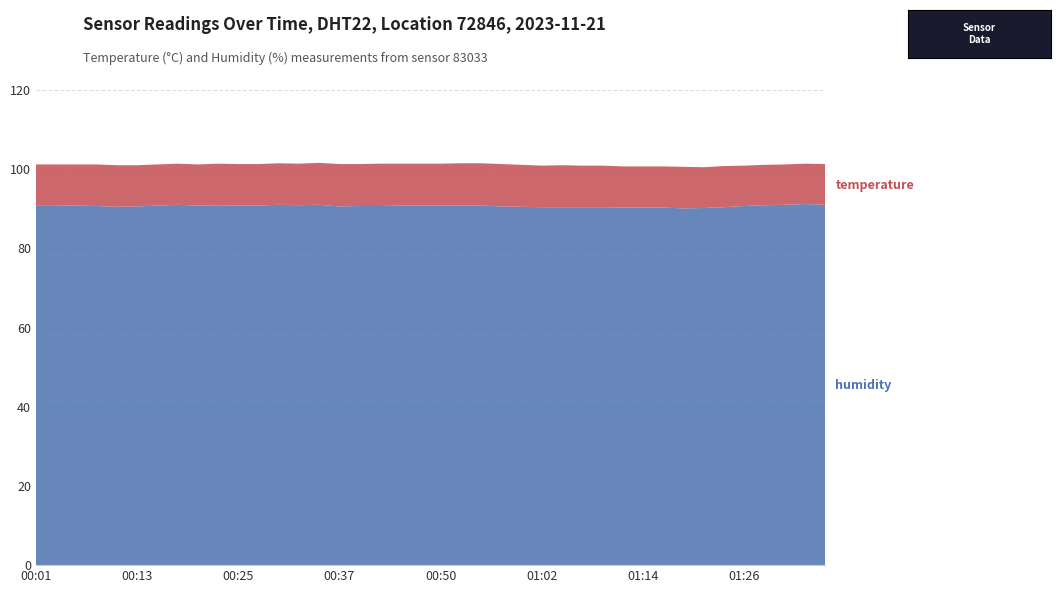

Reading right to left, transcribe all the data shown in this chart.

temperature: 01:36=10.3	01:33=10.2	01:31=10.2	01:29=10.2	01:26=10.2	01:24=10.4	01:21=10.3	01:19=10.5	01:16=10.4	01:14=10.4	01:12=10.4	01:09=10.5	01:07=10.5	01:04=10.6	01:02=10.5	00:59=10.6	00:57=10.7	00:54=10.7	00:52=10.7	00:50=10.6	00:47=10.6	00:45=10.6	00:42=10.7	00:40=10.6	00:37=10.7	00:35=10.6	00:32=10.5	00:30=10.5	00:28=10.5	00:25=10.5	00:23=10.5	00:20=10.4	00:18=10.4	00:15=10.4	00:13=10.4	00:11=10.5	00:08=10.5	00:06=10.4	00:03=10.3	00:01=10.3
humidity: 01:36=91.0	01:33=91.2	01:31=91.0	01:29=90.9	01:26=90.7	01:24=90.4	01:21=90.2	01:19=90.1	01:16=90.3	01:14=90.3	01:12=90.3	01:09=90.4	01:07=90.4	01:04=90.4	01:02=90.4	00:59=90.5	00:57=90.6	00:54=90.8	00:52=90.8	00:50=90.8	00:47=90.8	00:45=90.8	00:42=90.7	00:40=90.7	00:37=90.6	00:35=91.0	00:32=90.9	00:30=91.0	00:28=90.8	00:25=90.8	00:23=90.9	00:20=90.8	00:18=91.0	00:15=90.8	00:13=90.6	00:11=90.5	00:08=90.7	00:06=90.8	00:03=90.9	00:01=90.9